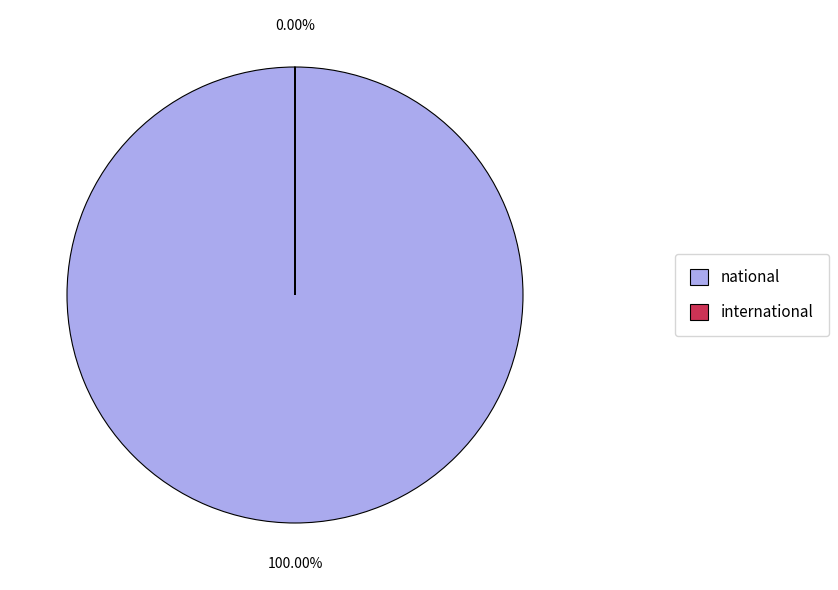

Does national represent more than half of the total?

Yes